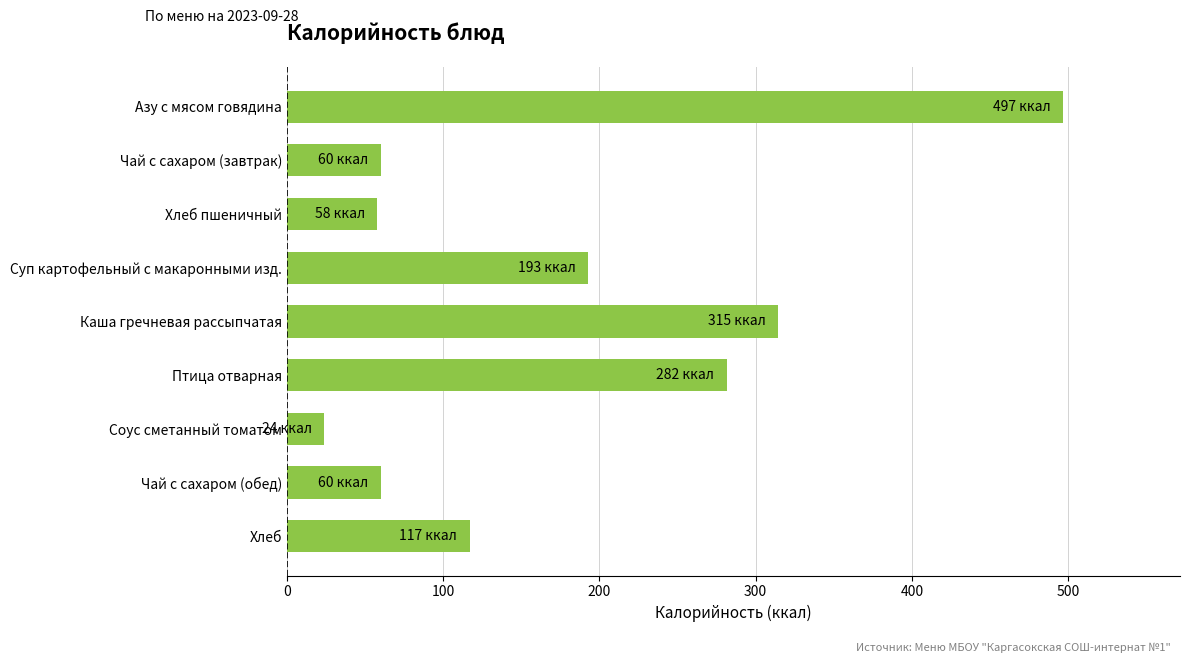

At which category does the chart reach its minimum across all series?

Соус сметанный томатом